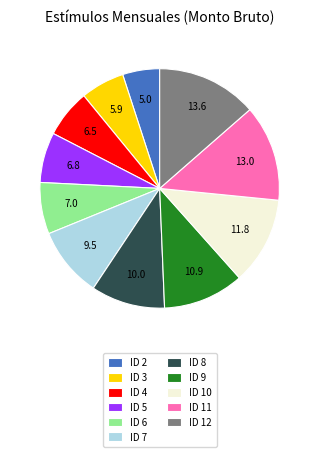

Is ID 6 the majority of the pie?

No